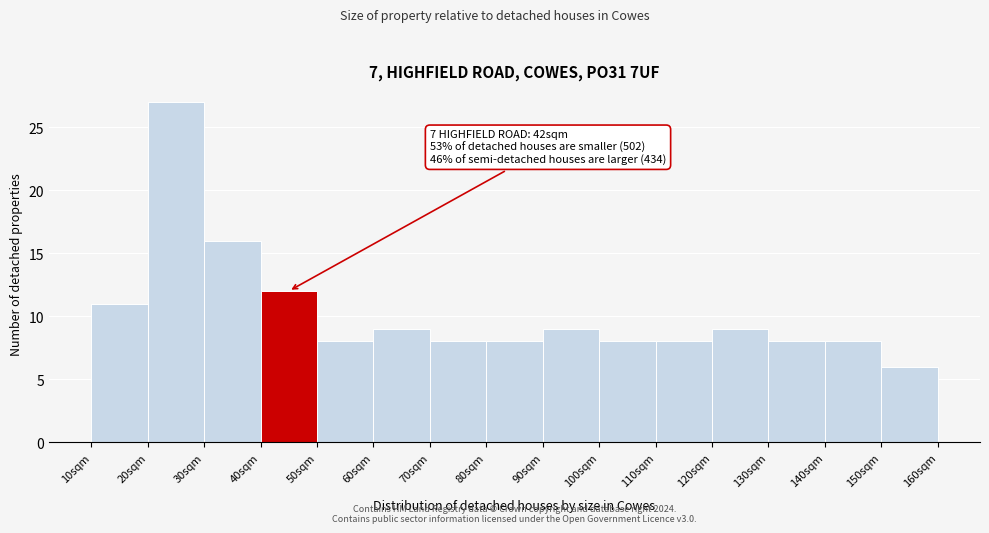

Which range on the x-axis has the tallest bar?

20 to 30